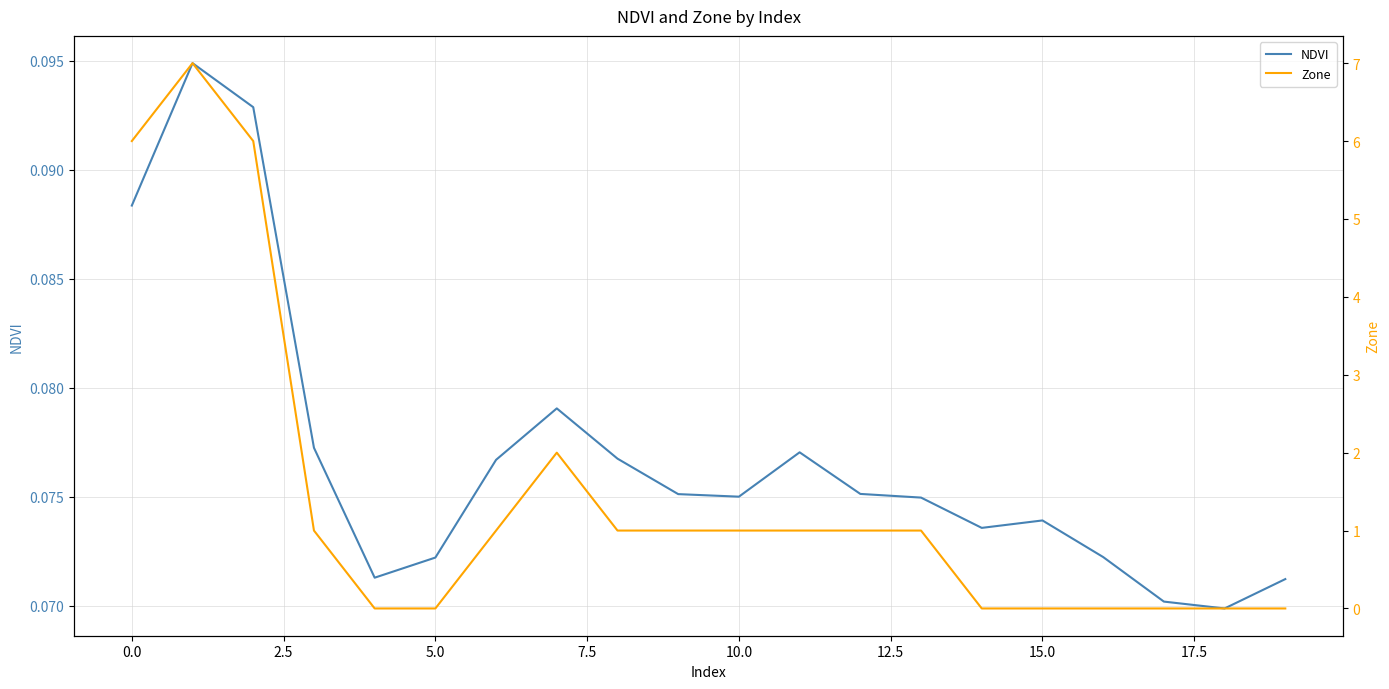

How many interior local valleys does the NDVI series have?

4